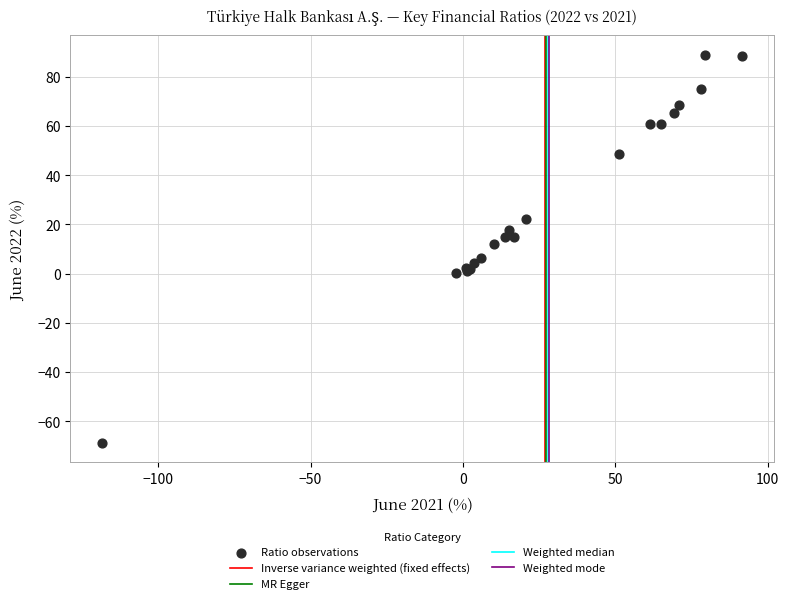

What Y value in the scatter plot is closest to 10?

12.0